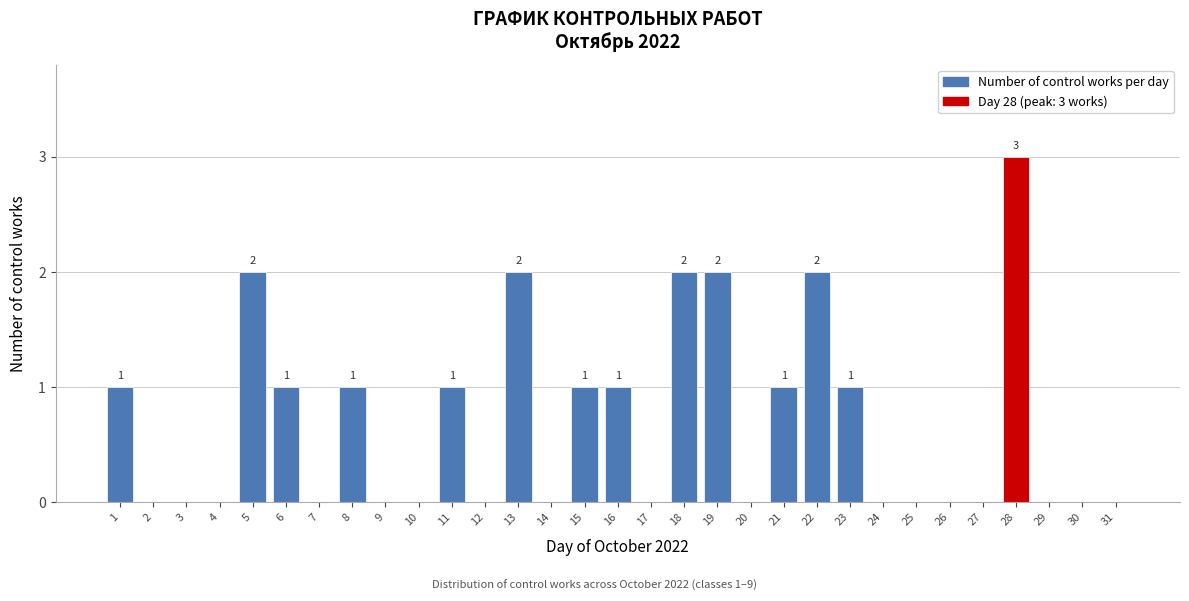

The chart shows a value of 0 at 23. True or false?

False